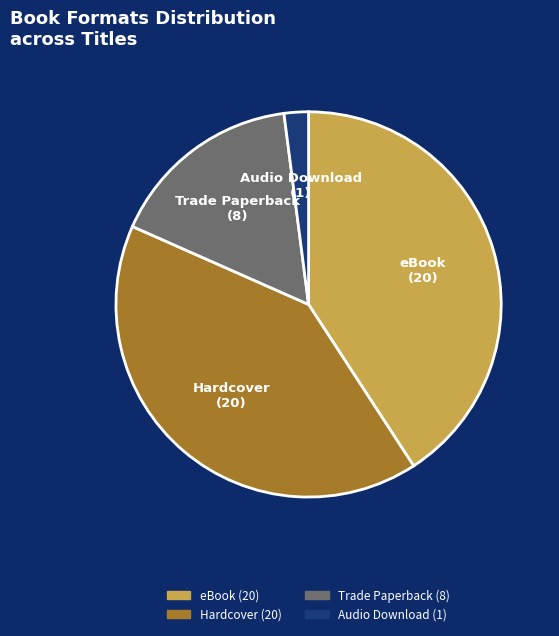

Does Audio Download represent more than half of the total?

No